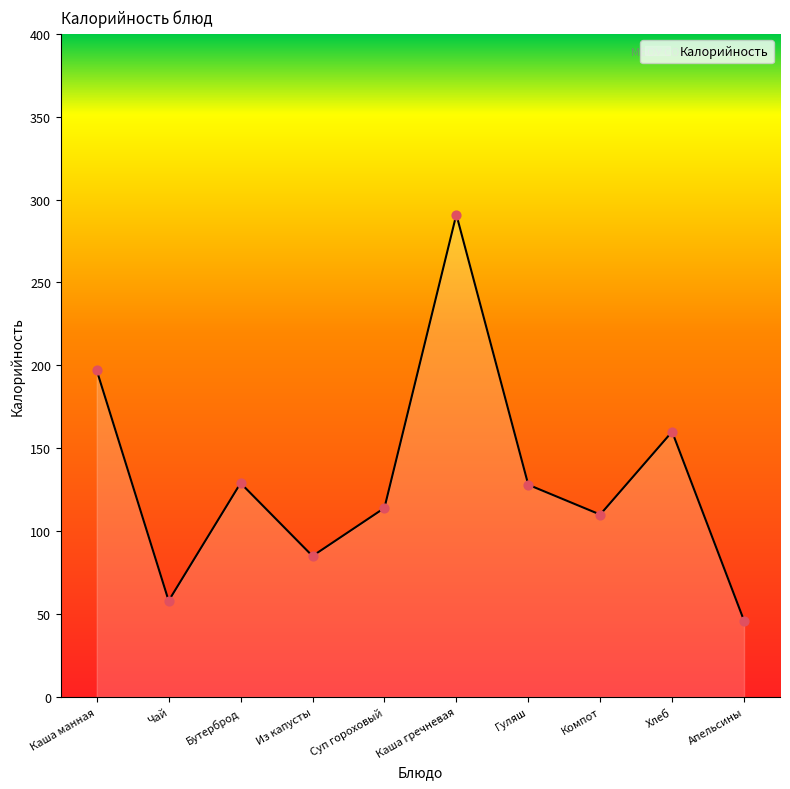

What is the change in value from Из капусты to Апельсины?

-39